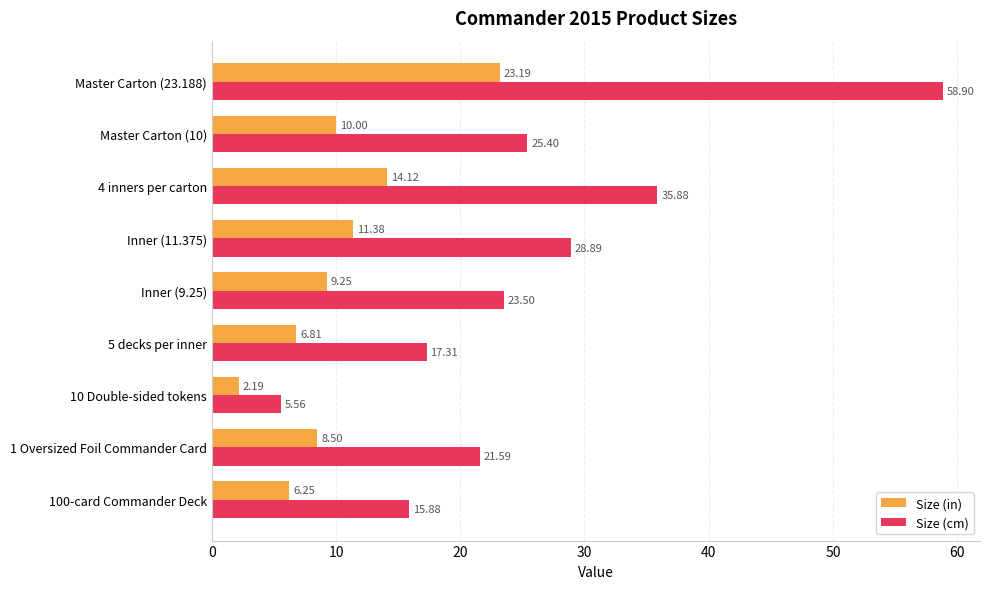

How many values in the Size (in) series are below 9?

4